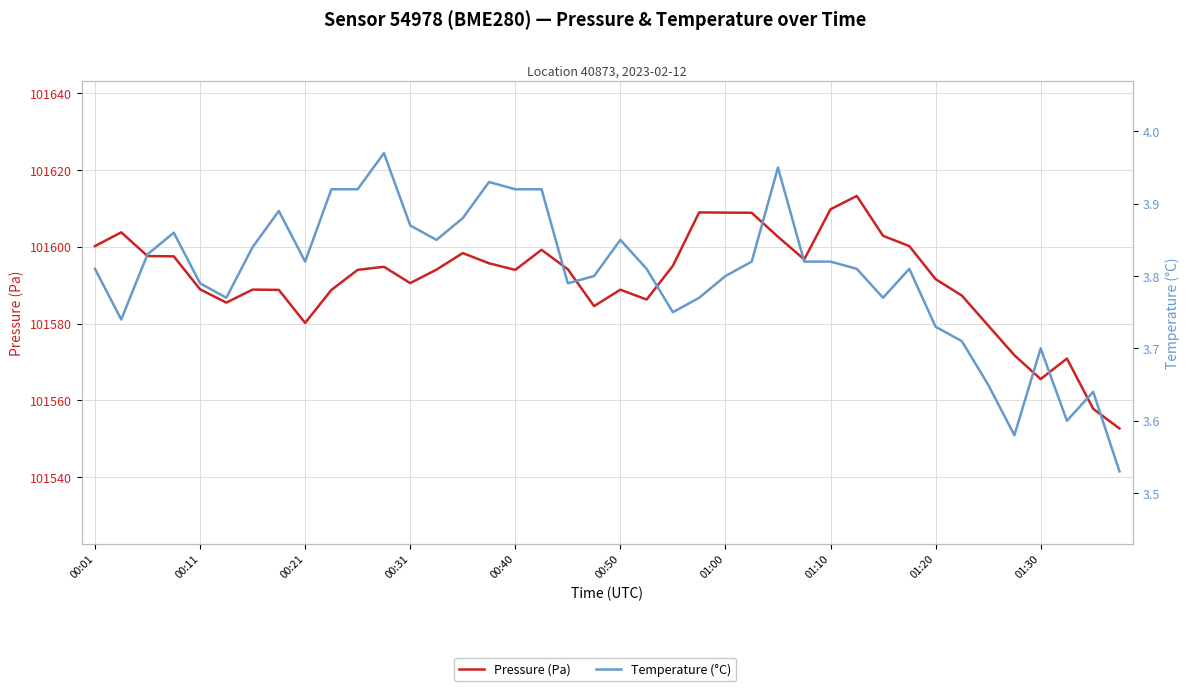

True or false: Temperature (°C) and Pressure (Pa) cross at least once.

False